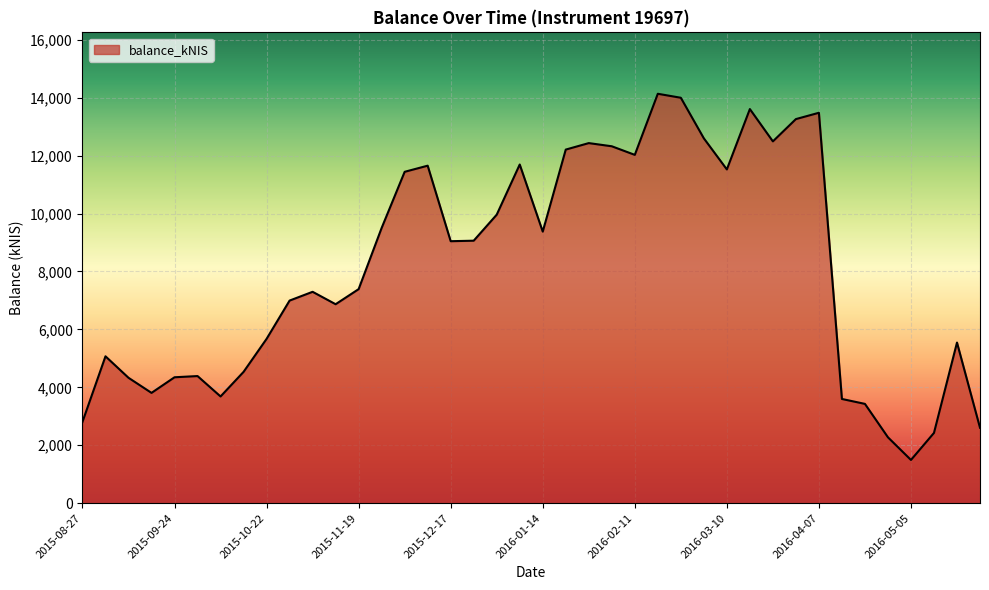

What is the maximum value shown in the chart?

14133.6